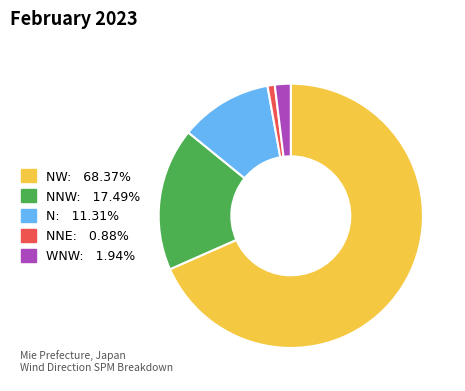

Does any single category account for the majority?

Yes